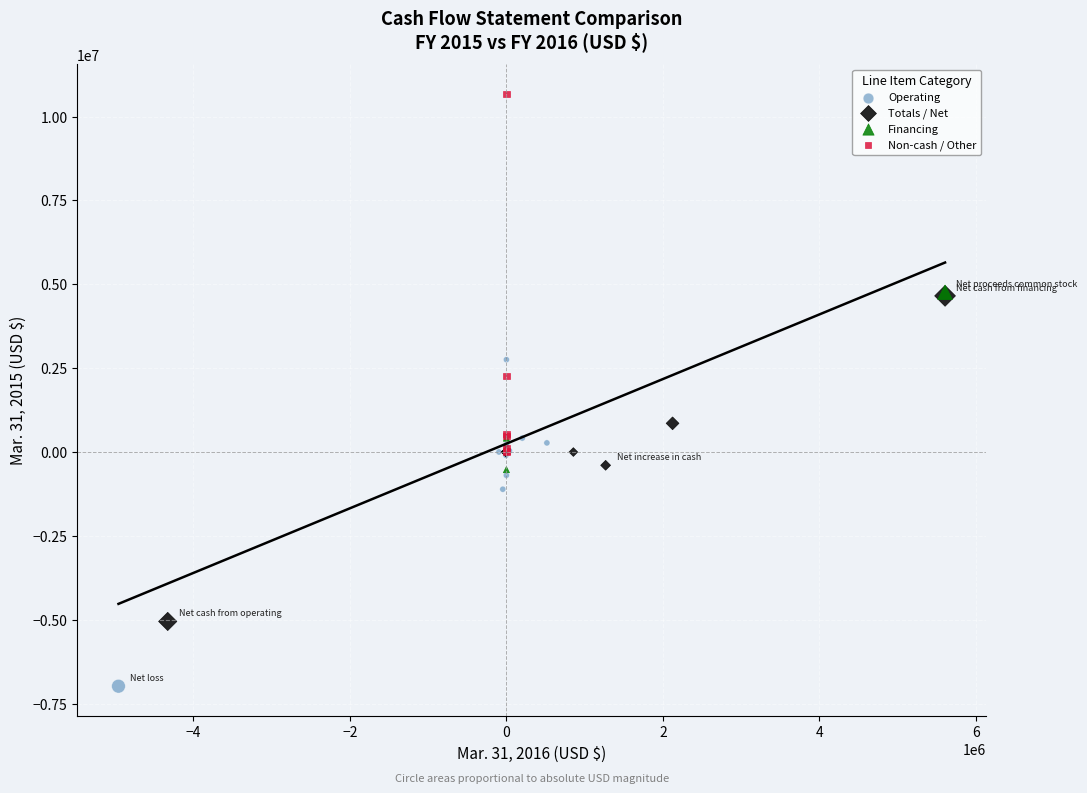

Which series reaches the maximum Y coordinate?

Non-cash / Other